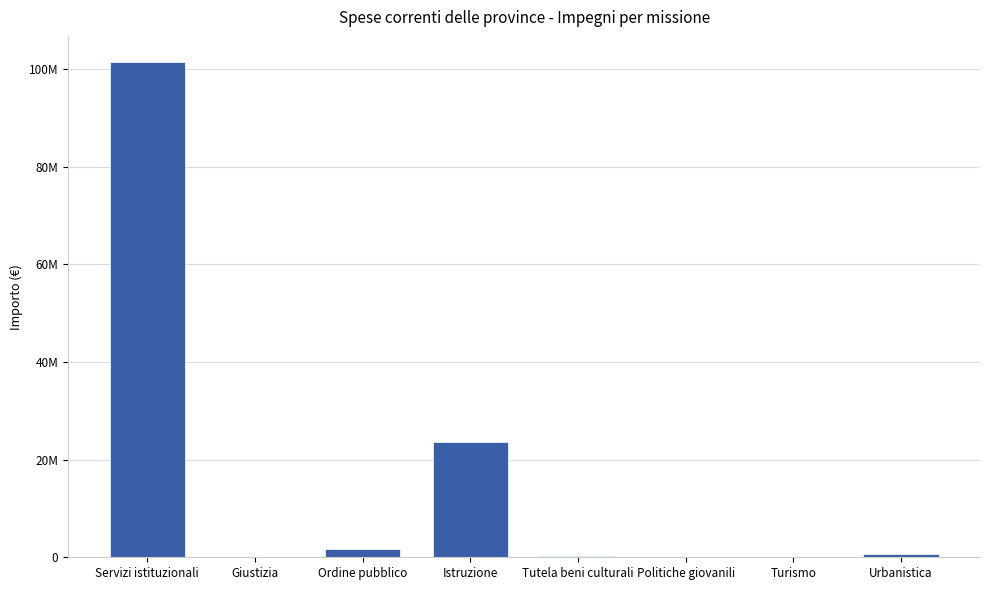

Does the chart contain stacked bars?

No